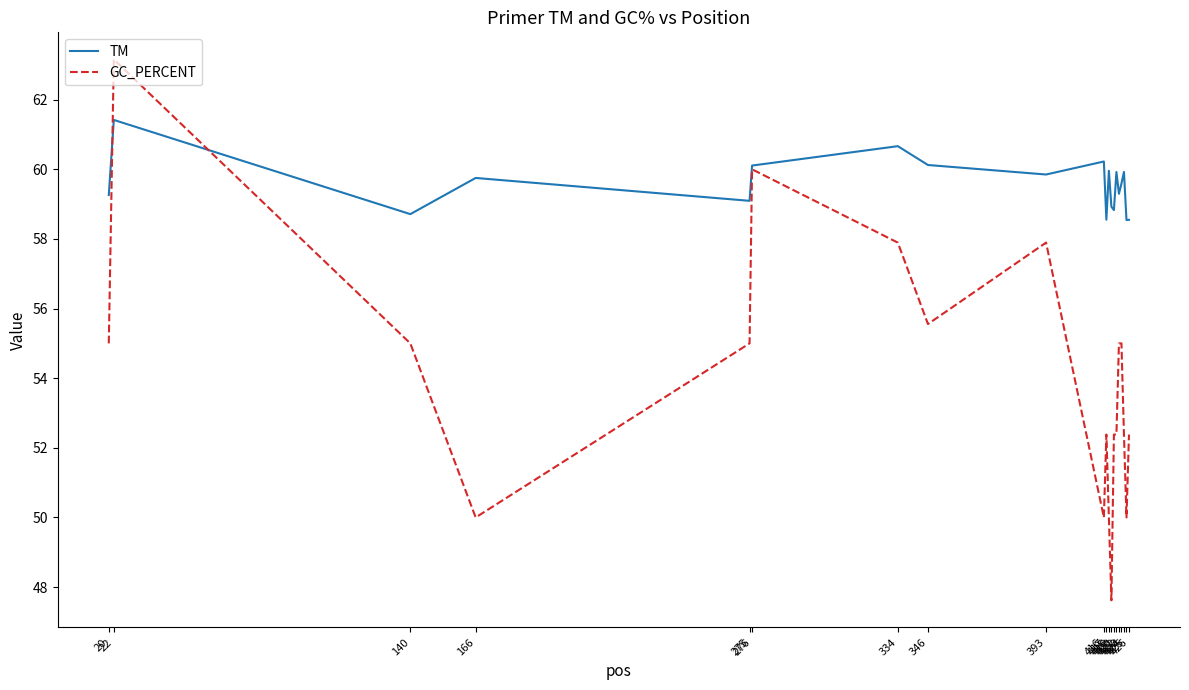

At which label does TM reach its peak?

22